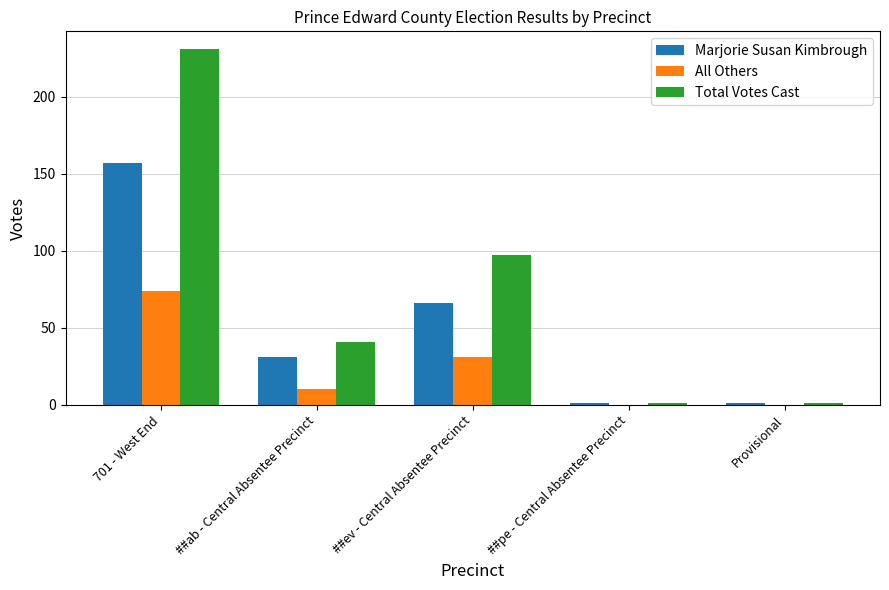

Is it true that Marjorie Susan Kimbrough equals 54 at 701 - West End?

False